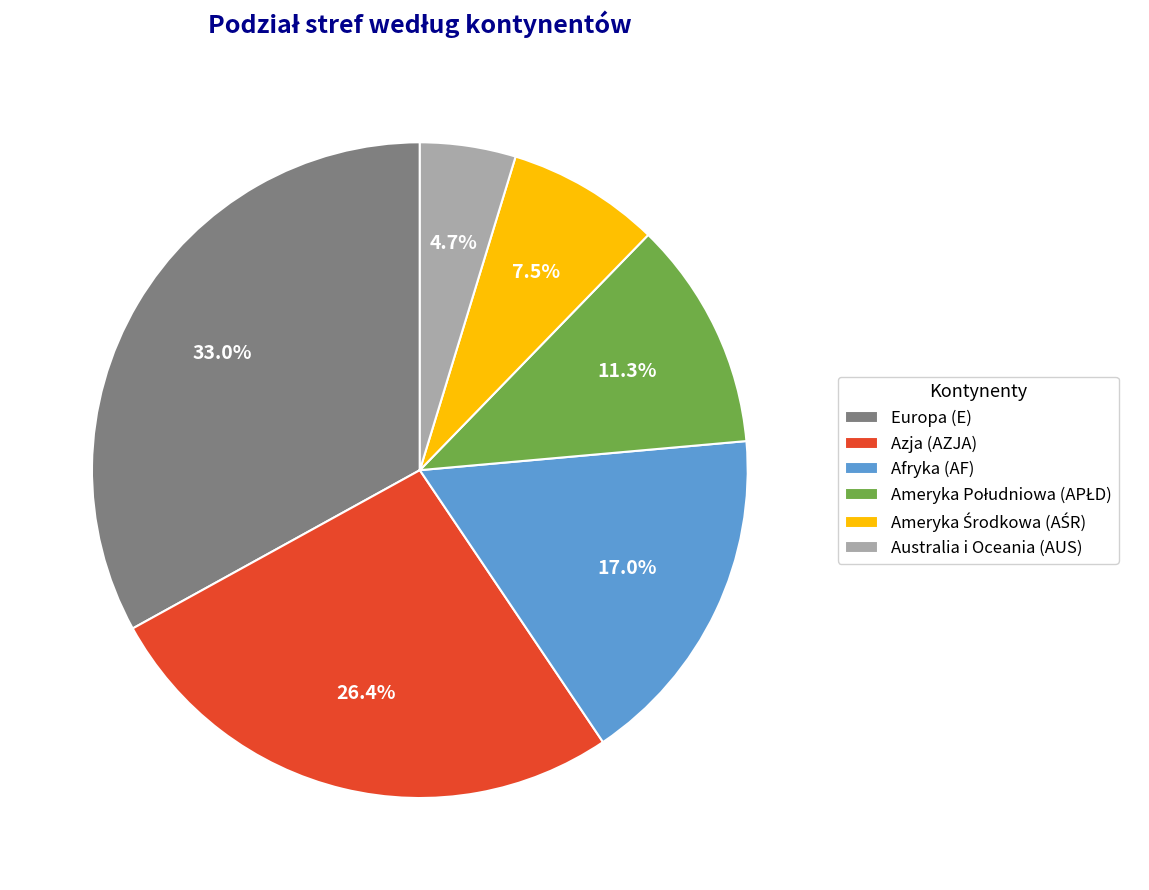

Does Australia i Oceania (AUS) account for over 50% of the chart?

No